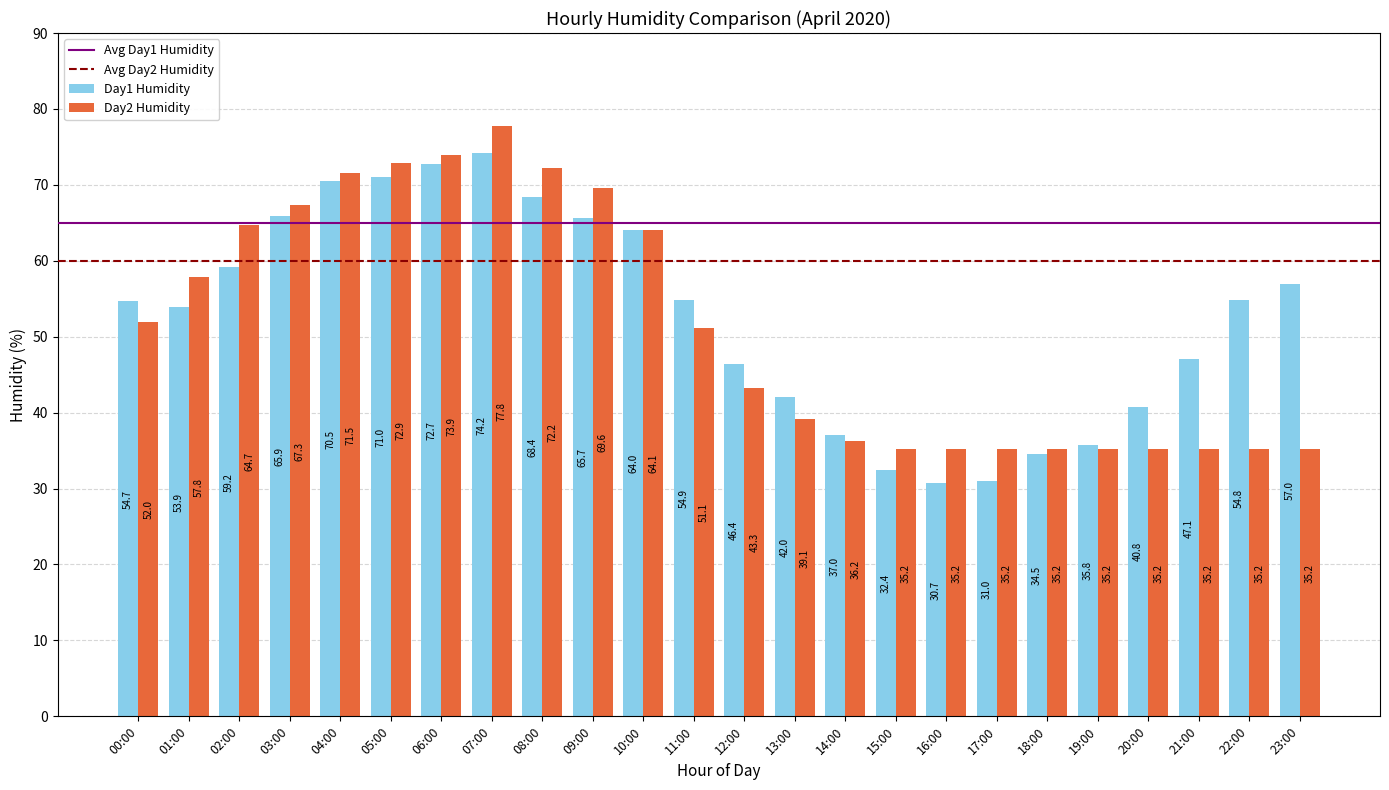

Does the chart contain stacked bars?

No